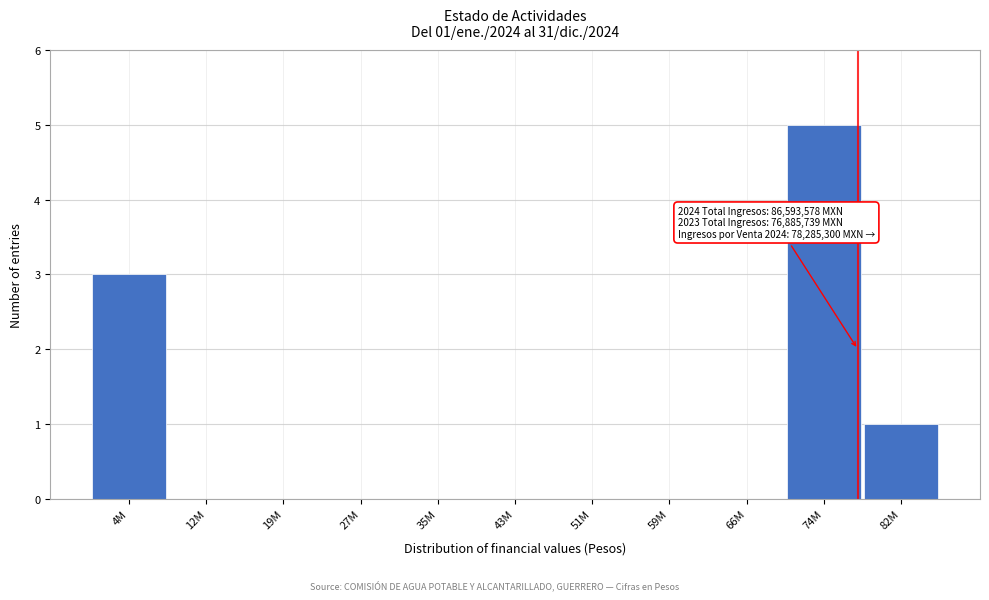

Reading right to left, transcribe all the data shown in this chart.

82M=1	74M=5	66M=0	59M=0	51M=0	43M=0	35M=0	27M=0	19M=0	12M=0	4M=3